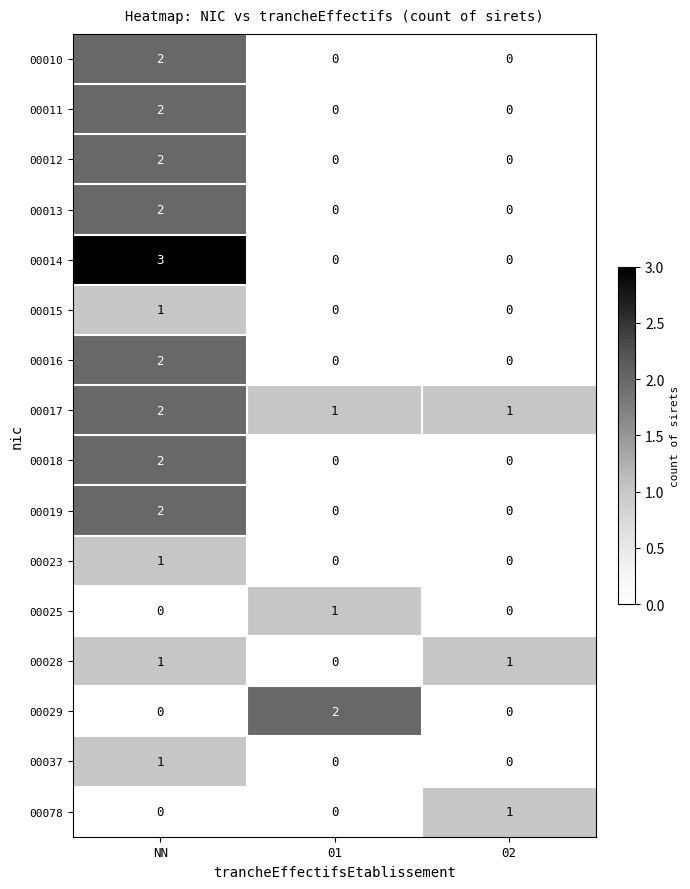

What is the total value across all series at 01?

4